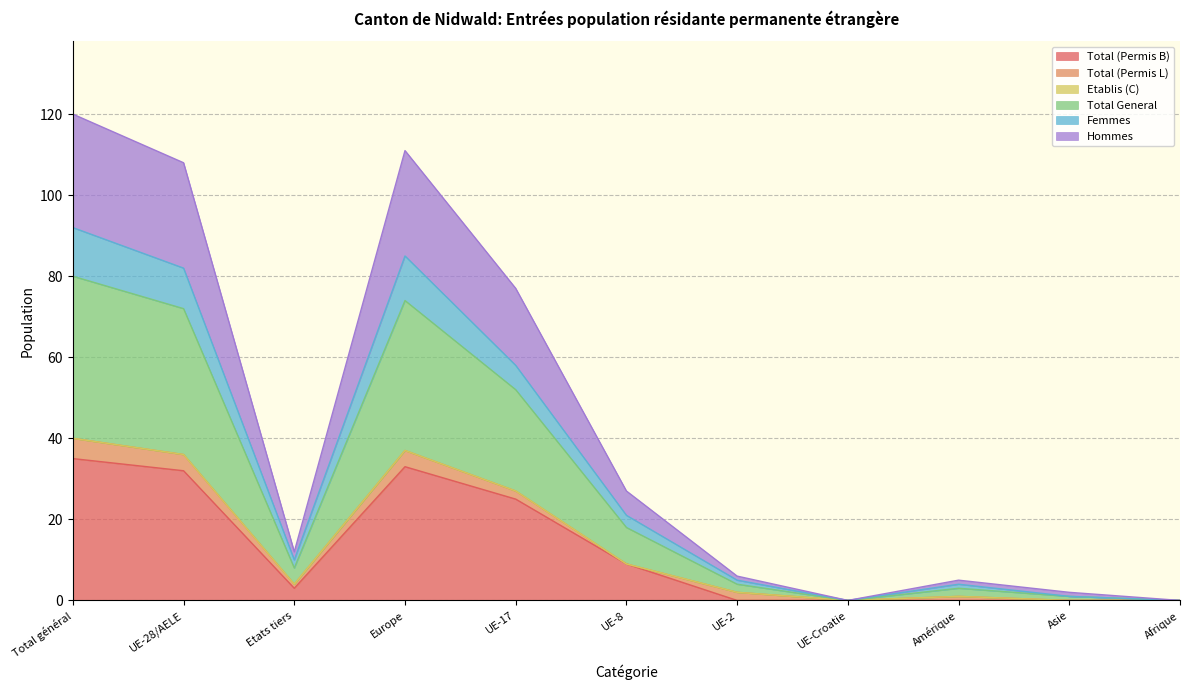

At how many categories does at least one series exceed 109?

2